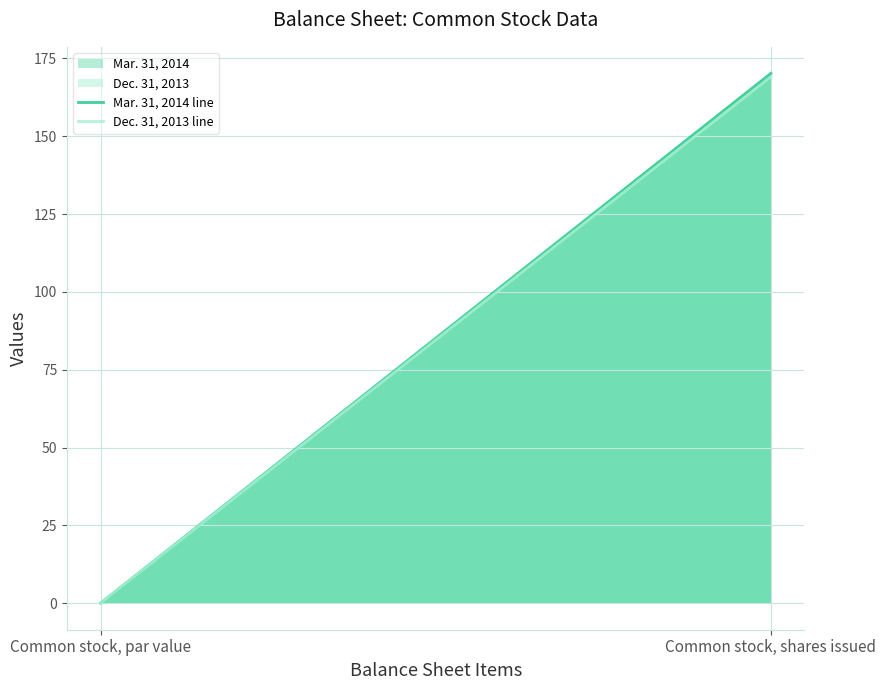

What is the value of the Mar. 31, 2014 line point at the 2nd from the left?

170.2